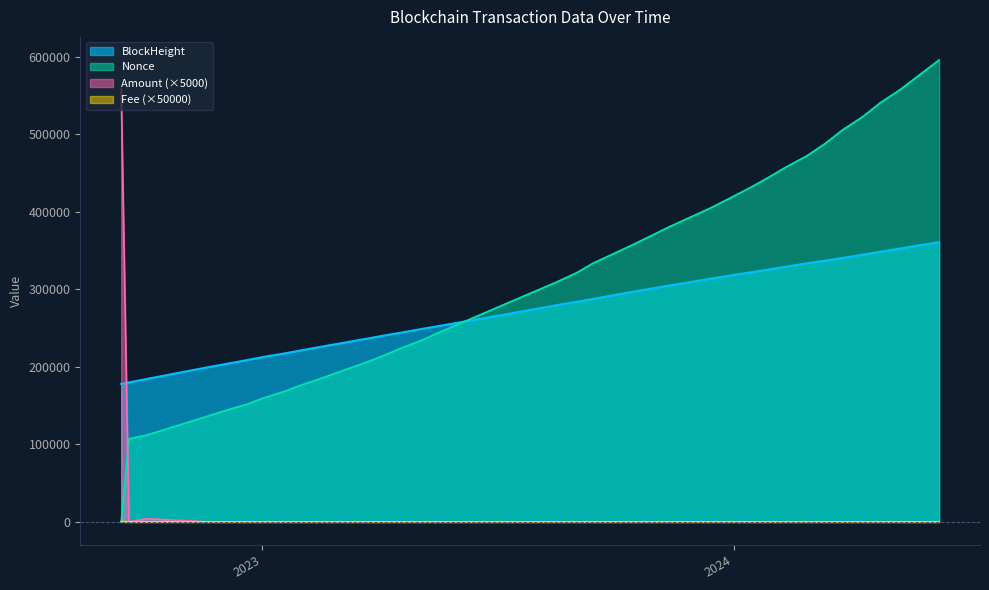

What is the label of the 9th point from the left?

2023-02-01